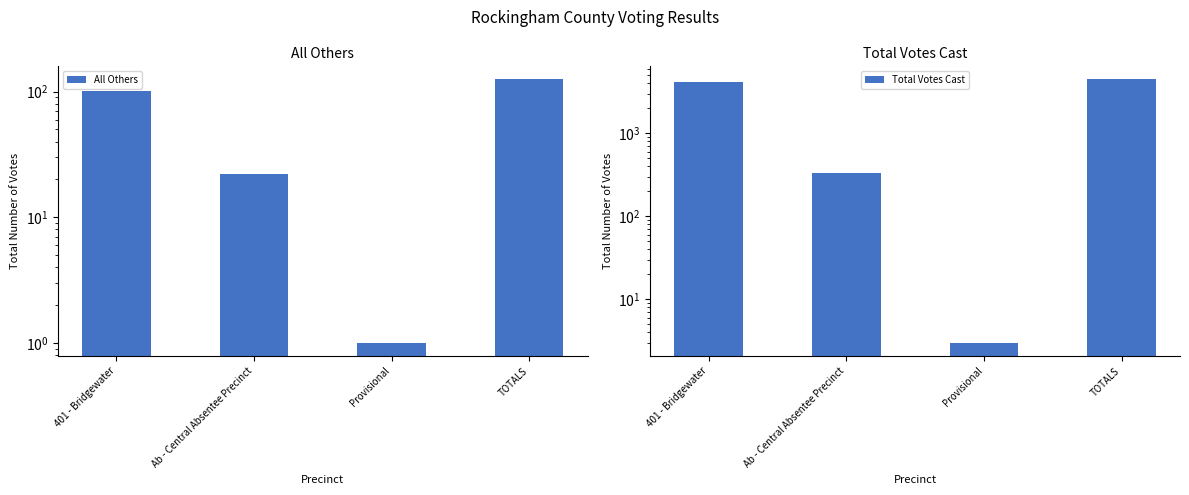

What is the sum of all Total Votes Cast values?

8934